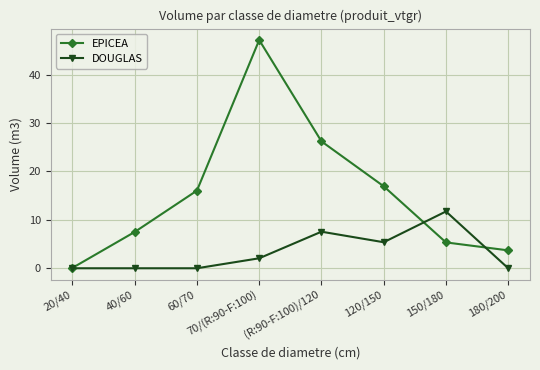

List the series in order of their overall mean, lowest first.

DOUGLAS, EPICEA